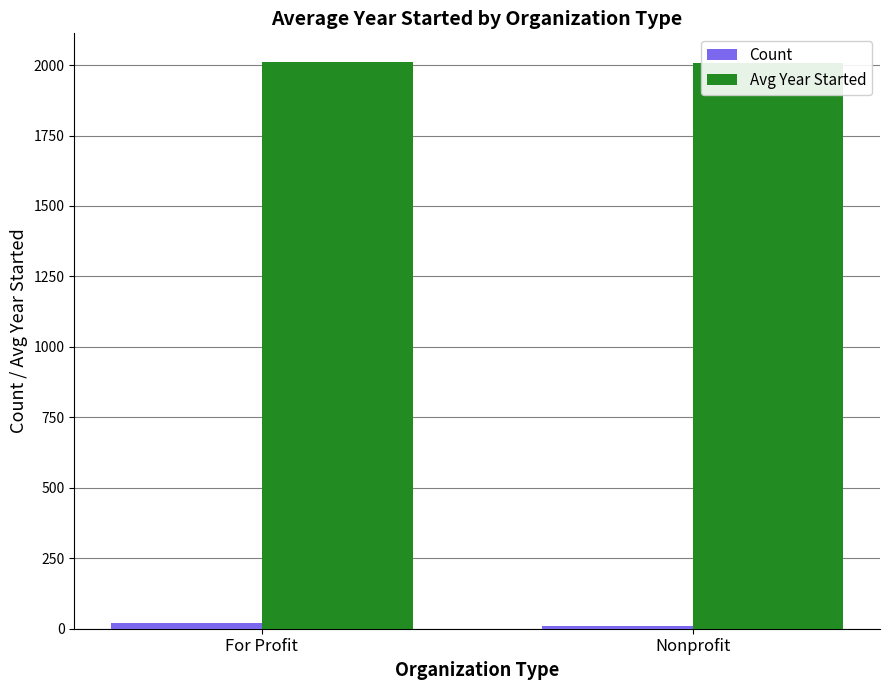

Which has a higher value, Nonprofit or For Profit?

For Profit